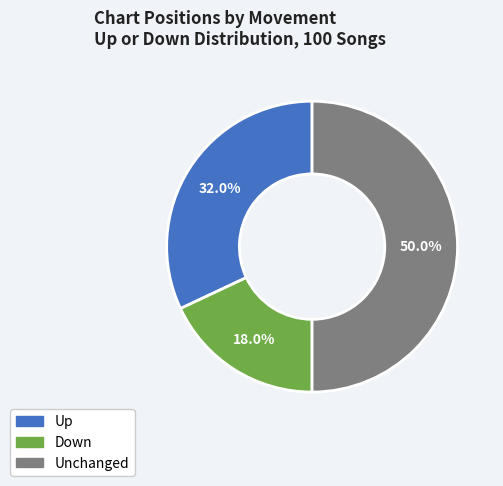

How many slices are in this pie chart?

3